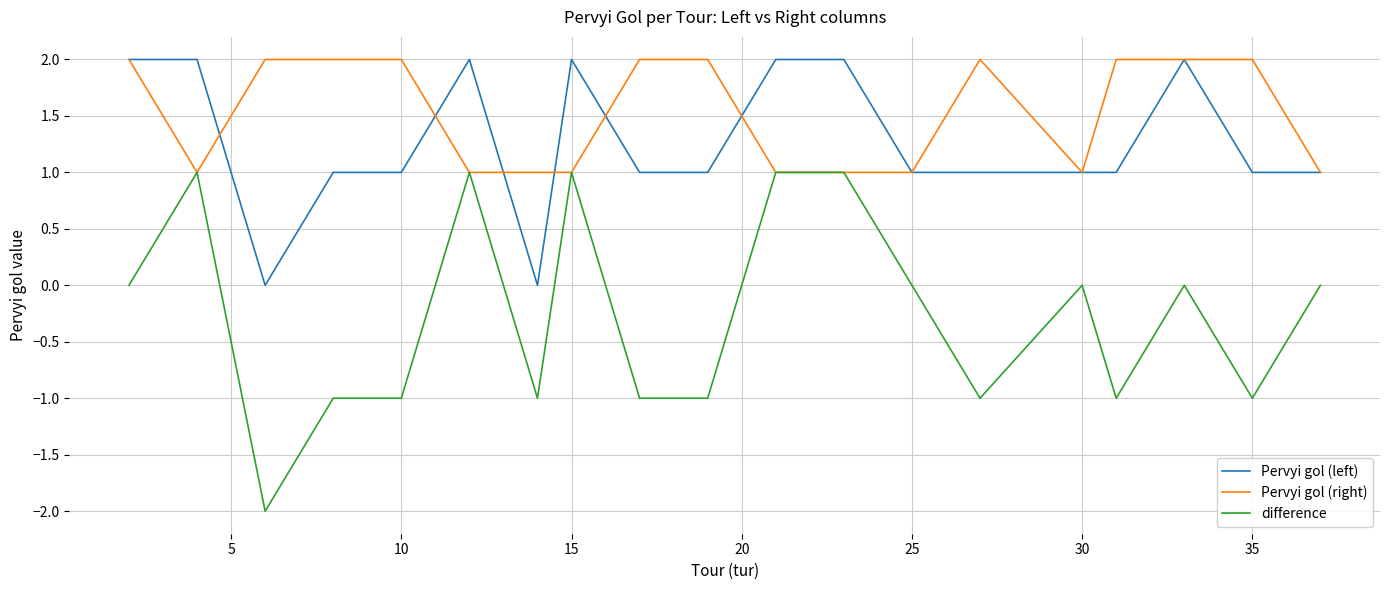

Which series has the largest total across all categories?

Pervyi gol (right)